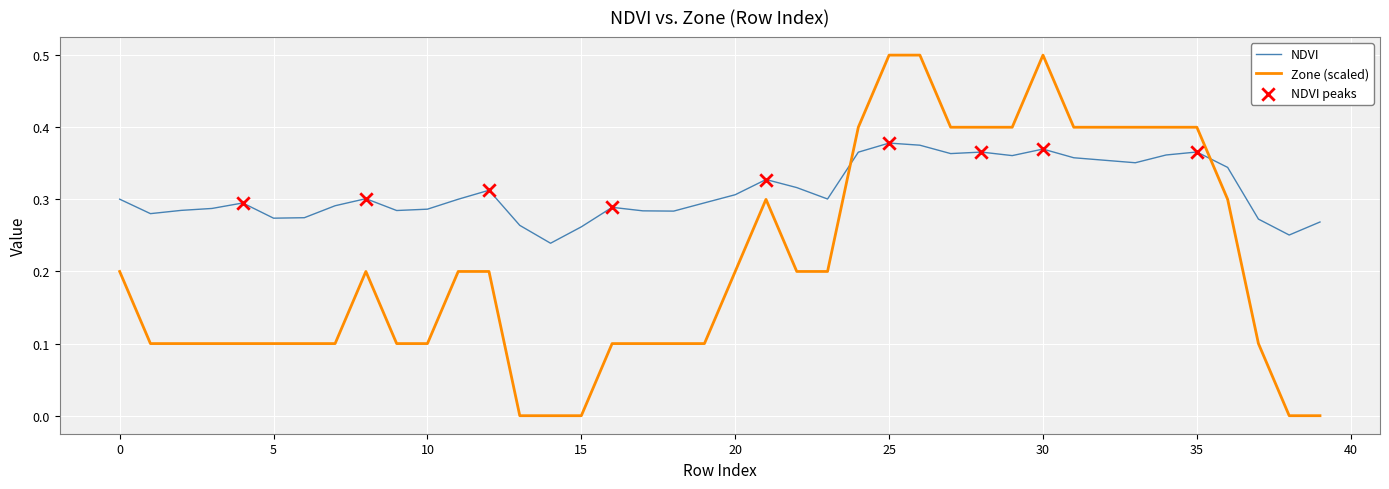

Which series has the widest spread of values?

Zone (scaled)